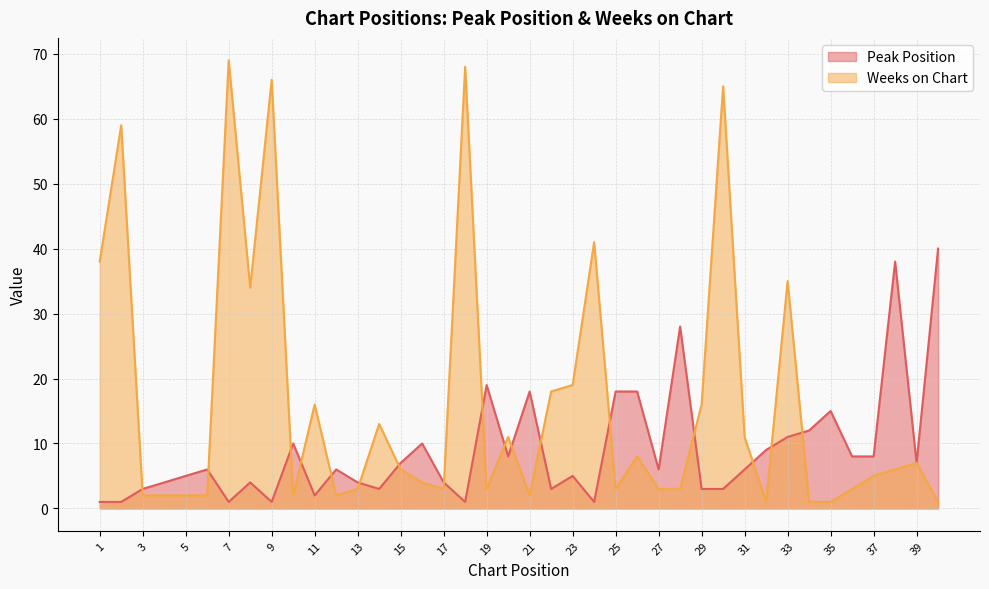

Rank the series at 30 from lowest to highest value.

Peak Position, Weeks on Chart